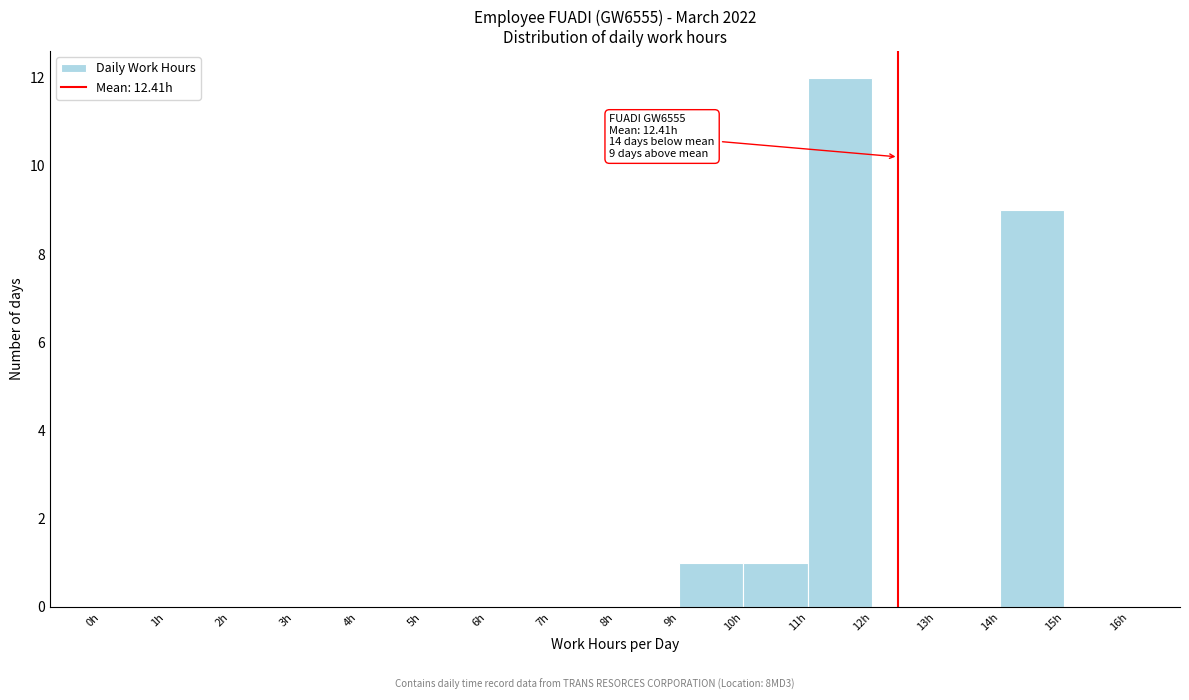

Which range on the x-axis has the tallest bar?

11 to 12